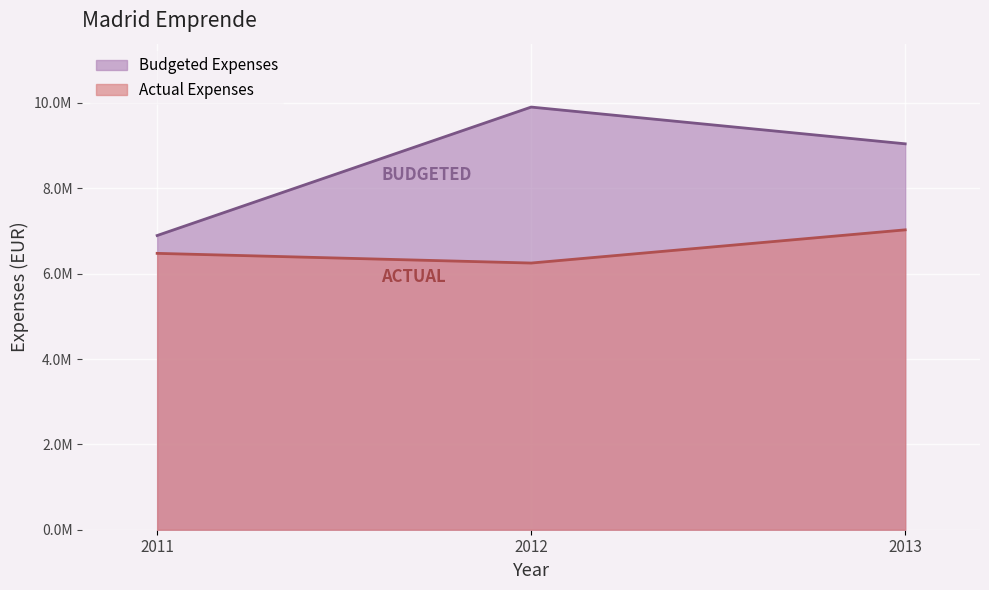

What is the sum of all Actual Expenses values?

19750000.3